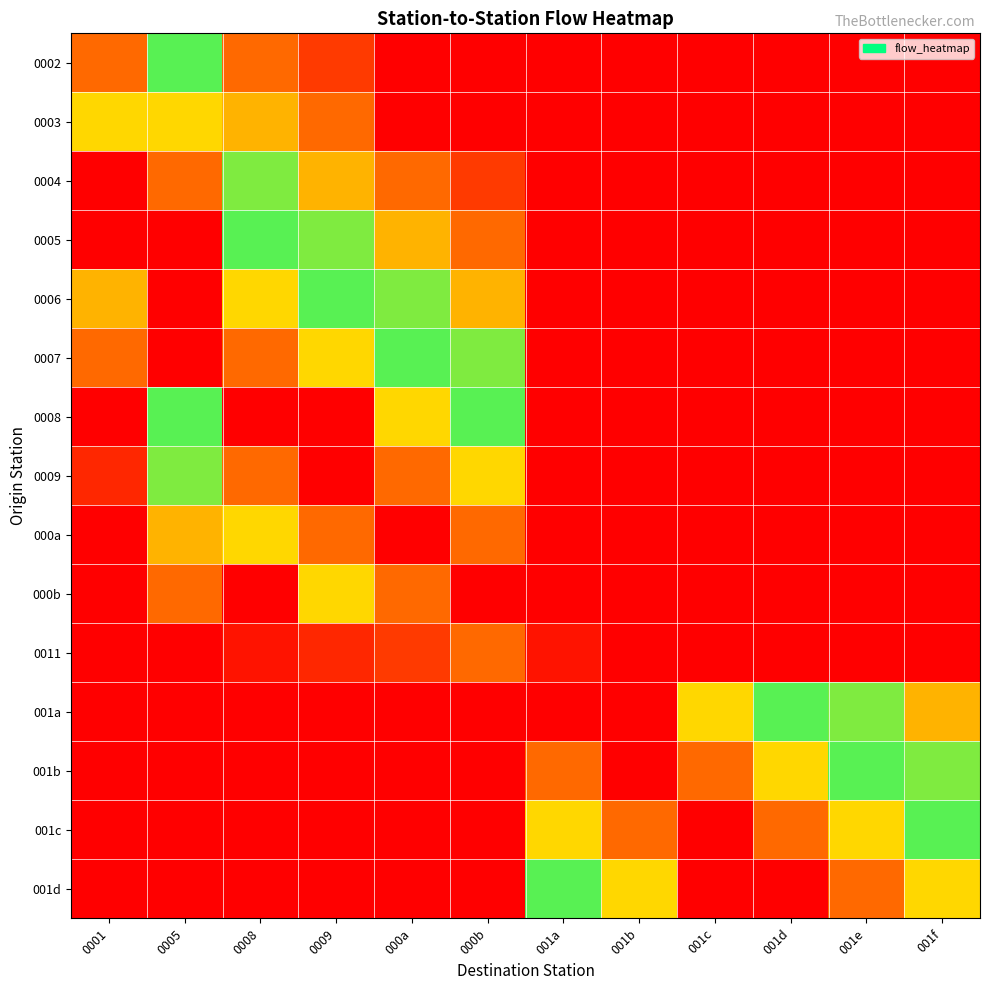

At which category is the sum across all series the highest?

0008